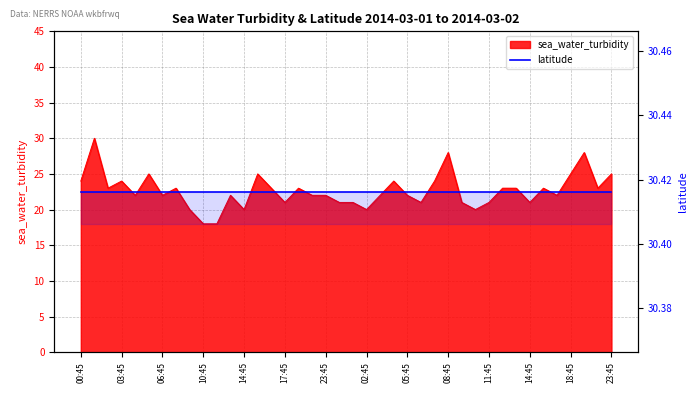

Which label corresponds to the largest value in the chart?

2014-03-01T01:45